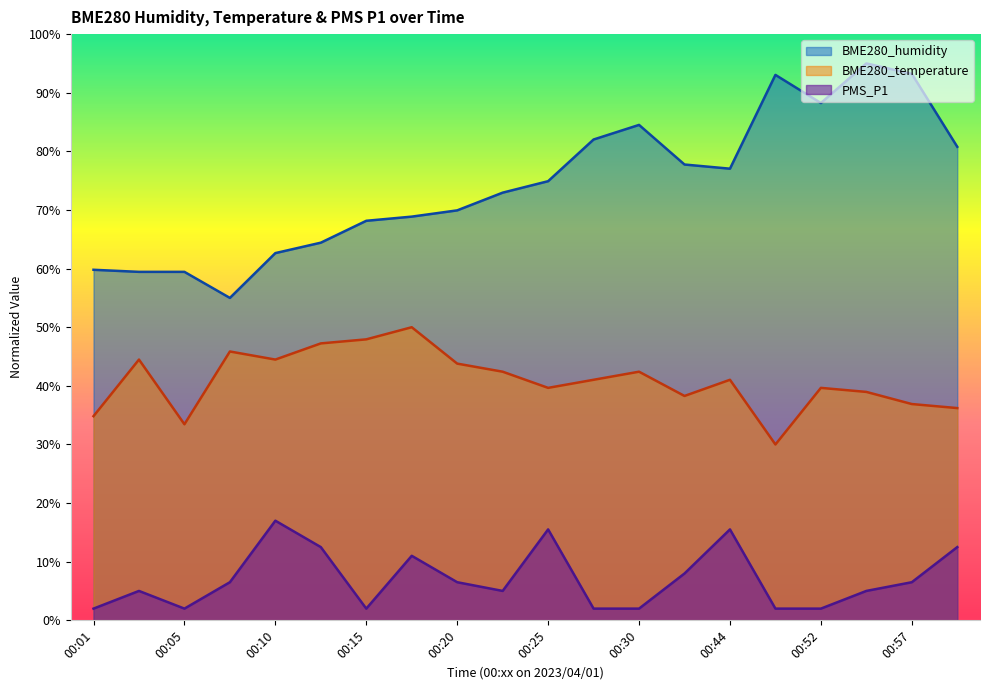

True or false: BME280_temperature and PMS_P1 intersect in this chart.

False